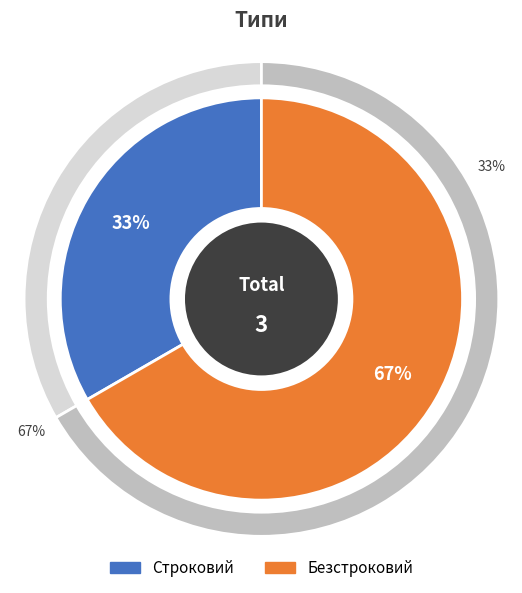

Approximately how many times larger is the value at Строковий compared to Безстроковий?

0.5